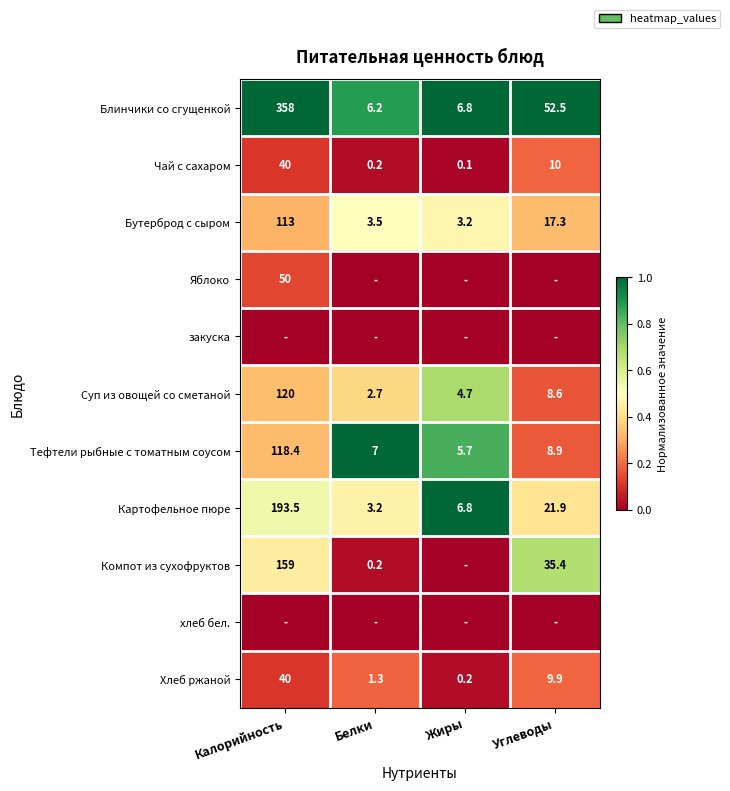

Which category has the highest value across all series?

Калорийность